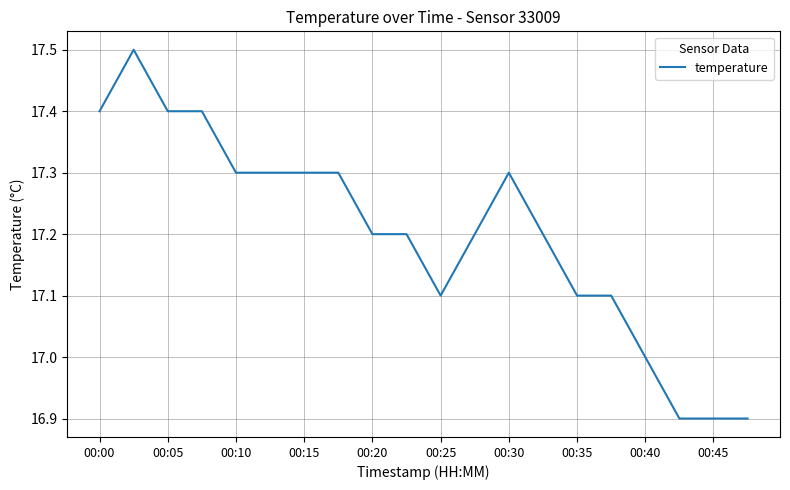

What is the smallest value displayed?

16.9